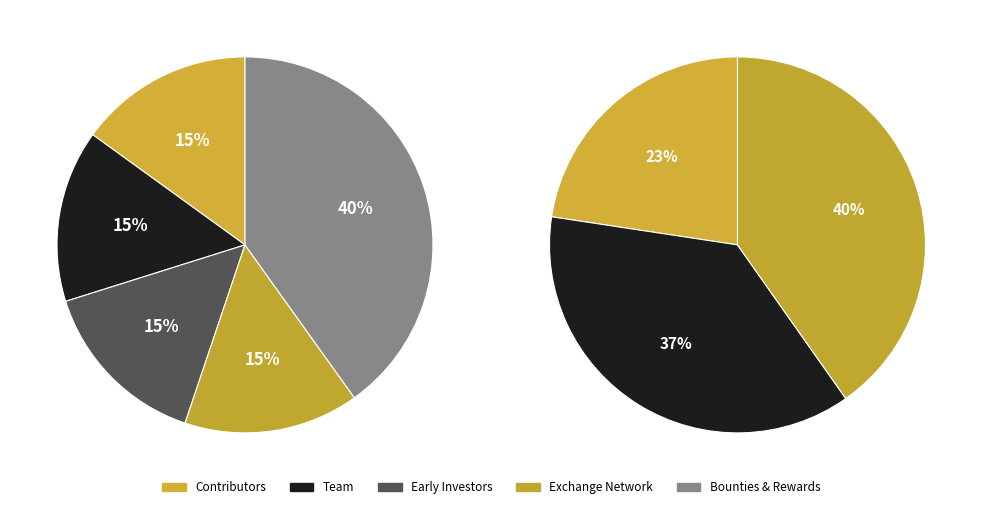

Do 31 and 38 together represent more than half of the pie?

No